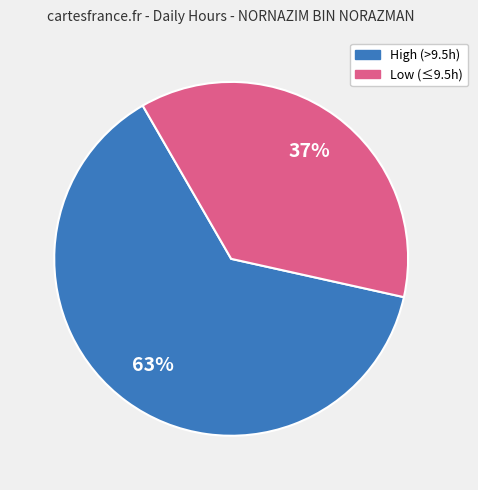

Is there any slice that represents more than half of the pie?

Yes